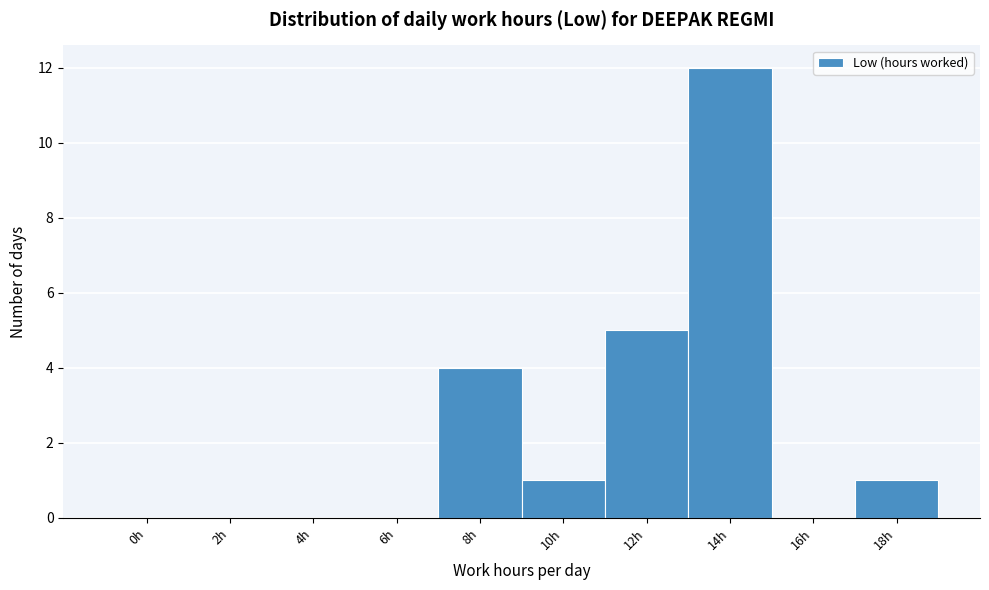

Reading left to right, list all the values displayed in this chart.

0h=0	2h=0	4h=0	6h=0	8h=4	10h=1	12h=5	14h=12	16h=0	18h=1